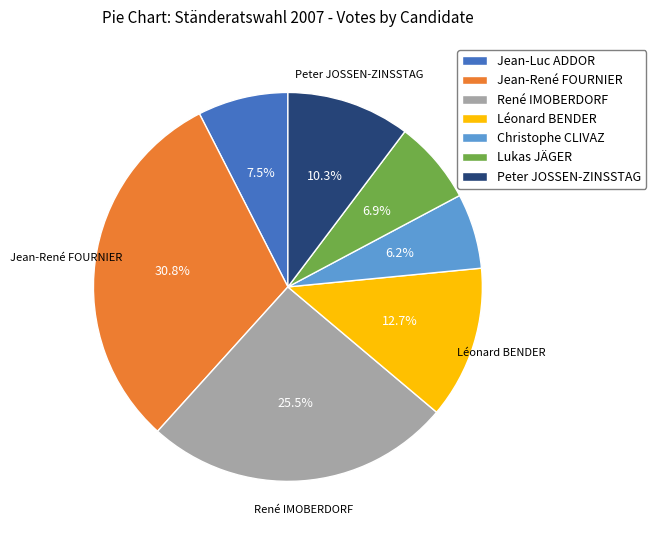

Rank the categories by value from lowest to highest.

Christophe CLIVAZ, Lukas JÄGER, Jean-Luc ADDOR, Peter JOSSEN-ZINSSTAG, Léonard BENDER, René IMOBERDORF, Jean-René FOURNIER